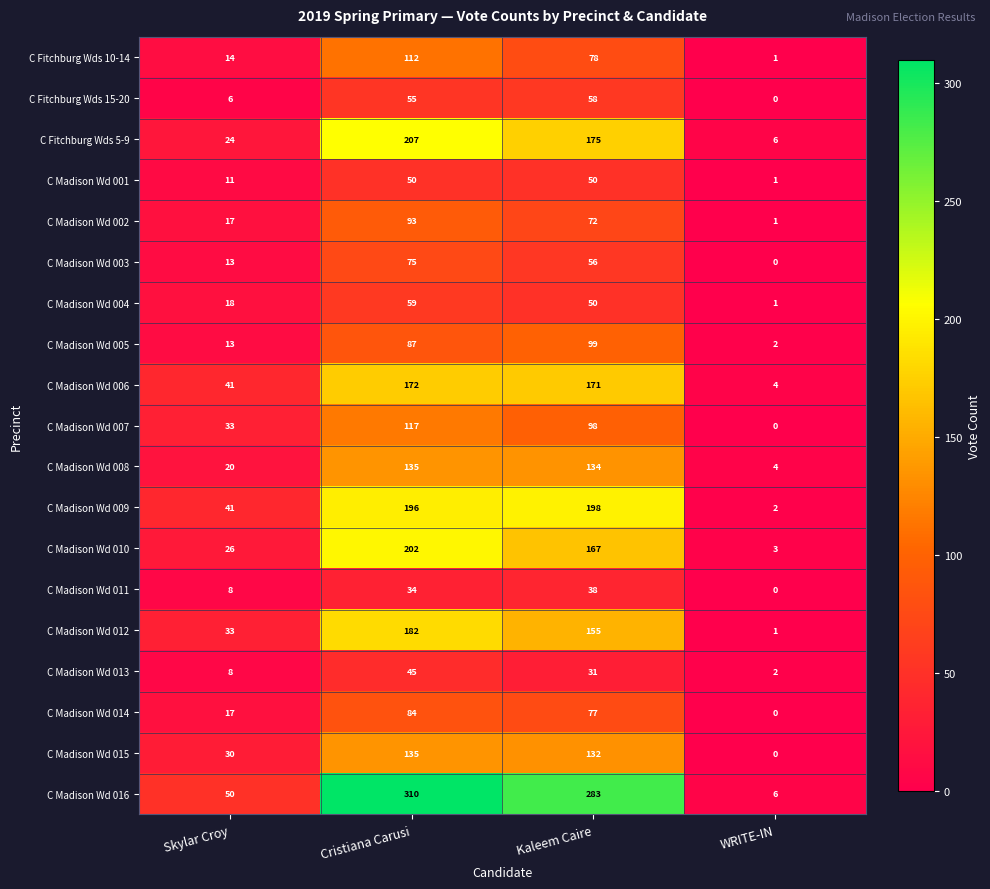

Rank the categories by C Madison Wd 003 value from lowest to highest.

WRITE-IN, Skylar Croy, Kaleem Caire, Cristiana Carusi